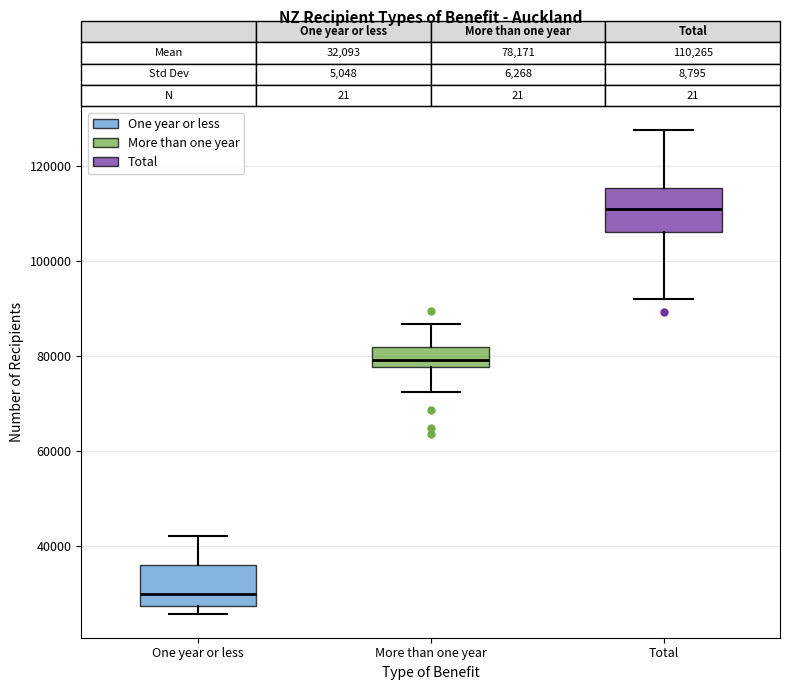

Which box has the highest median line?

Total